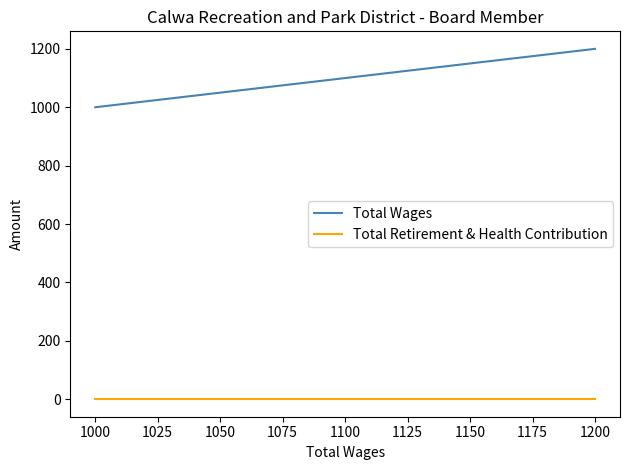

True or false: Total Retirement & Health Contribution and Total Wages intersect in this chart.

False